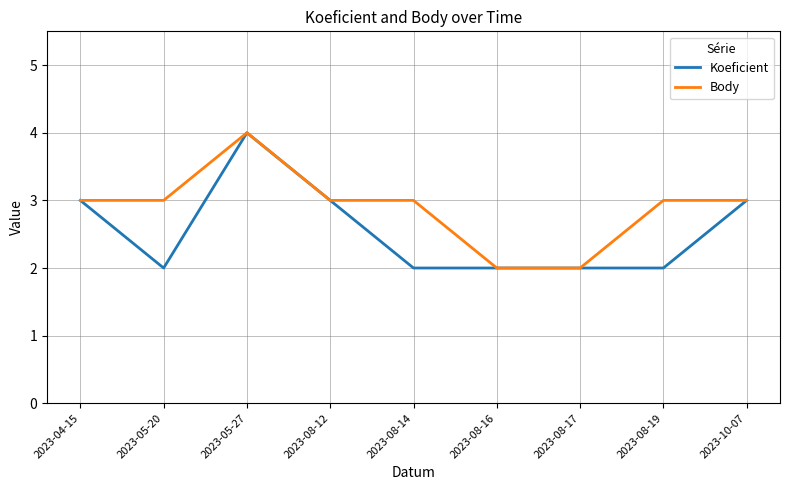

At 2023-08-14, list the series in order from smallest to largest.

Koeficient, Body